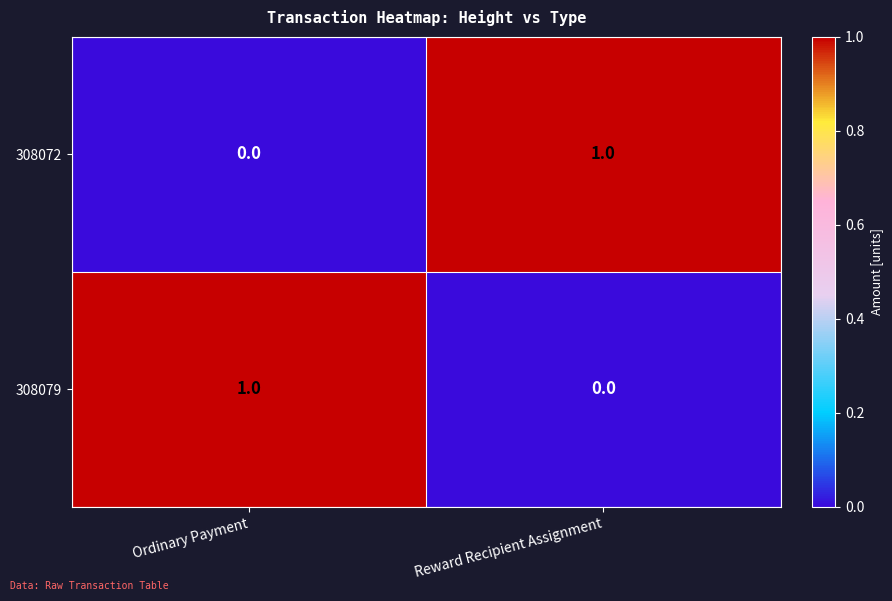

Count the number of data series in this chart.

2